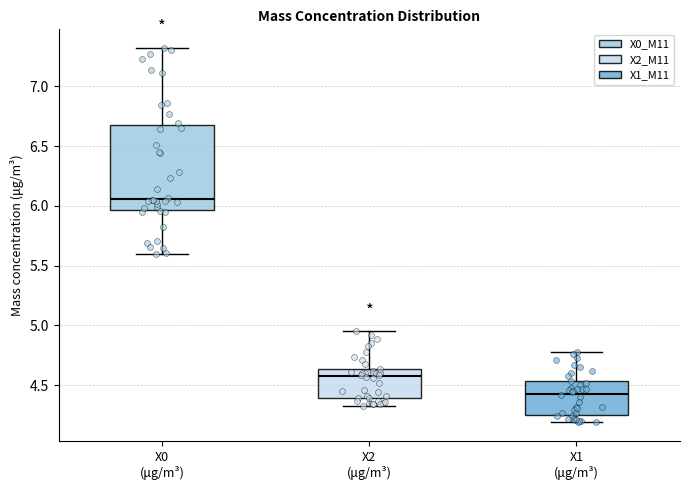

Reading left to right, transcribe this box plot: for each box, give where its median line is, the range the box spans, and where its two whiskers end, as read against the y-axis. The values are not printed on the chart, so give them approximately, as read against the axis.

X0 (μg/m³): median 6.05, box 5.95 to 6.70, whiskers 5.60 to 7.30
X2 (μg/m³): median 4.60, box 4.40 to 4.65, whiskers 4.35 to 4.95
X1 (μg/m³): median 4.45, box 4.25 to 4.55, whiskers 4.20 to 4.80